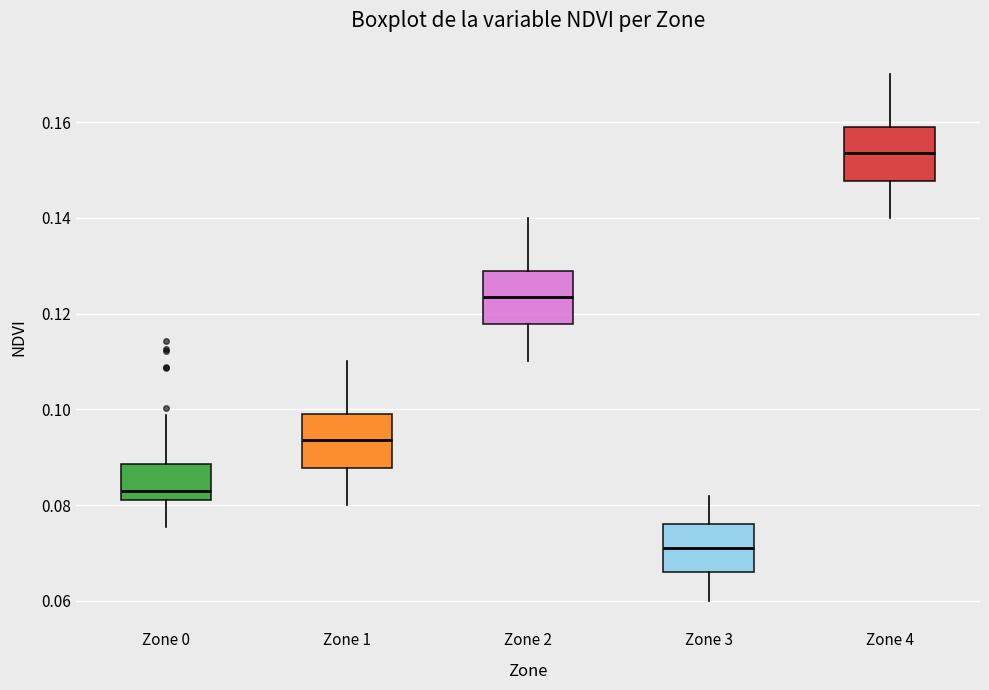

Which box has the highest median line?

Zone 4